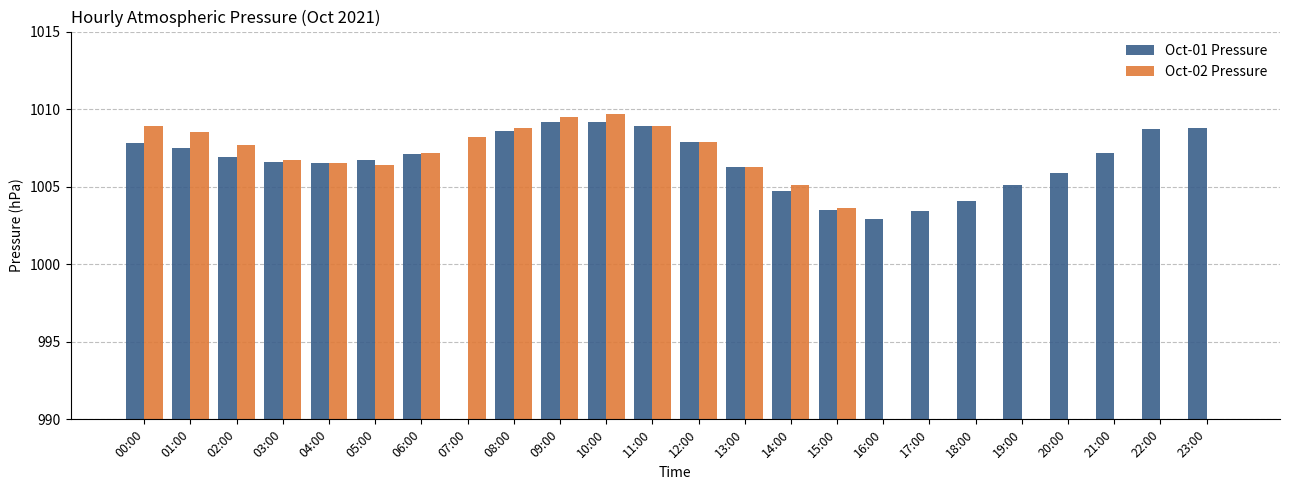

What is the value of the Oct-01 Pressure bar at the 22nd from the left?

1007.2